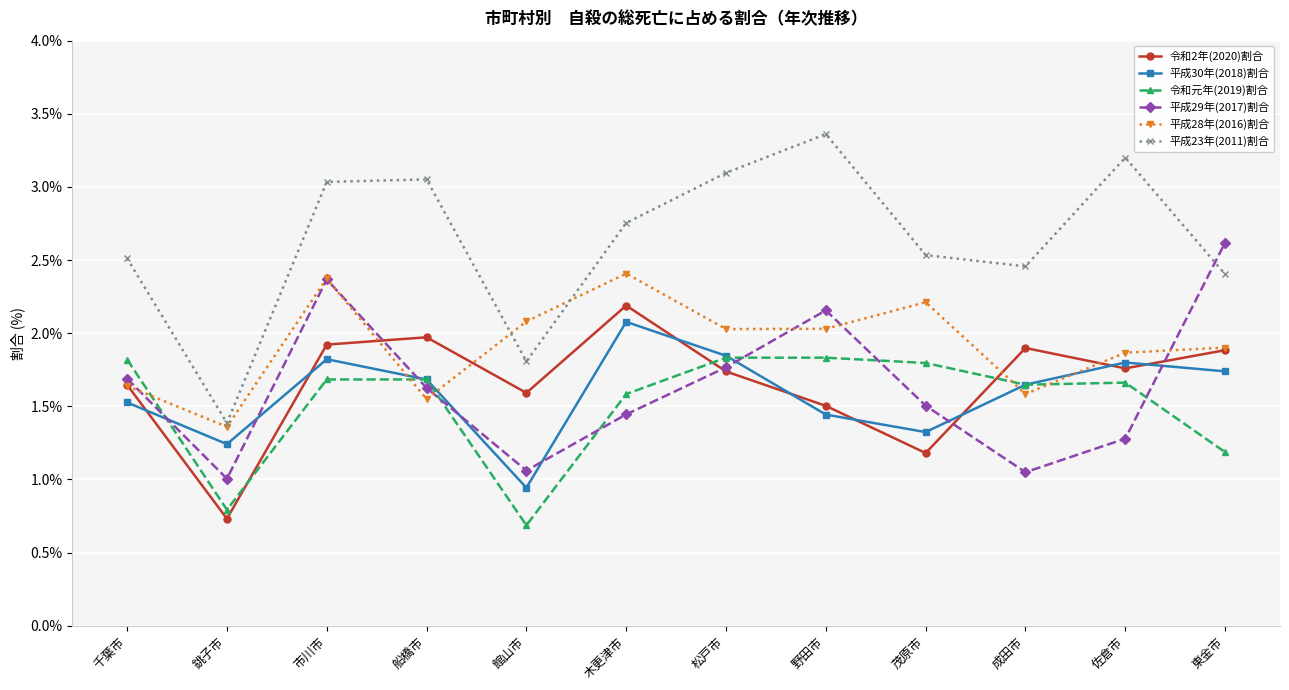

How many data points in 平成28年(2016)割合 are above 2?

6